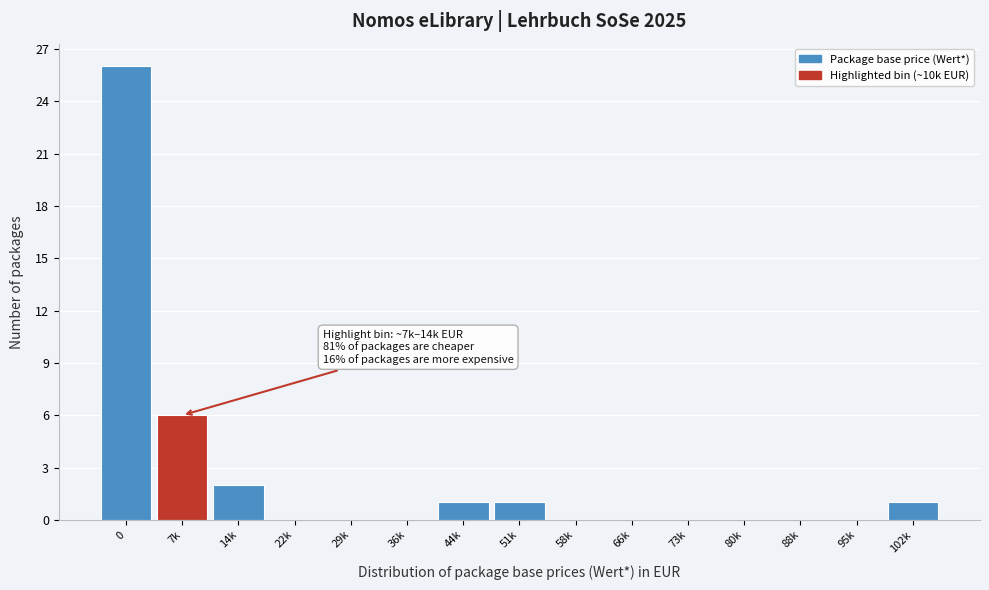

Reading right to left, what are all the values shown in this chart?

102k=1	95k=0	88k=0	80k=0	73k=0	66k=0	58k=0	51k=1	44k=1	36k=0	29k=0	22k=0	14k=2	7k=6	0=26